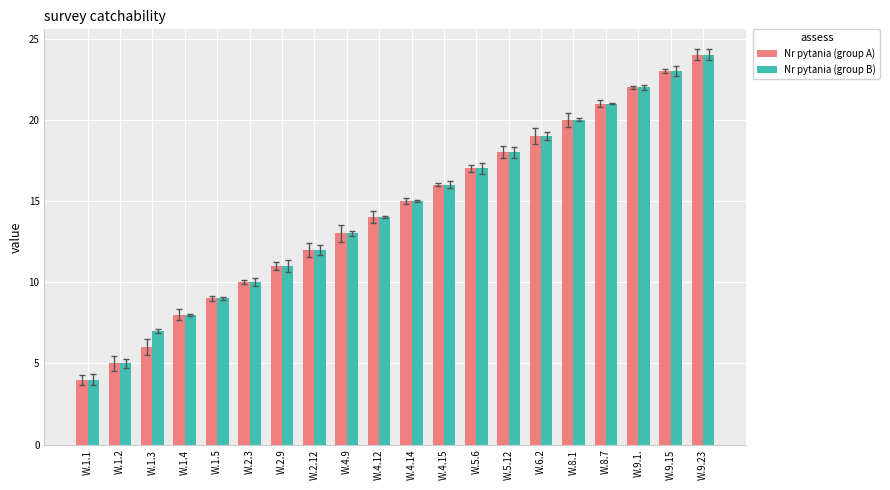

What is the lowest value of the Nr pytania (group A) series?

4